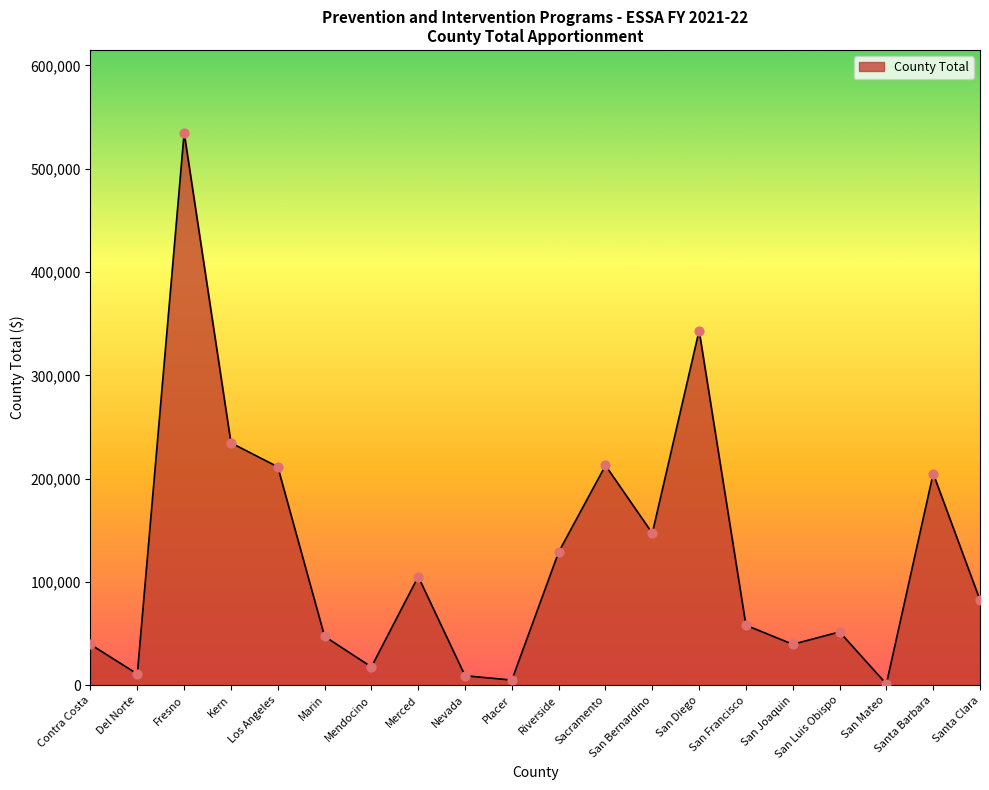

Approximately how many times larger is the value at Santa Barbara compared to Riverside?

1.6